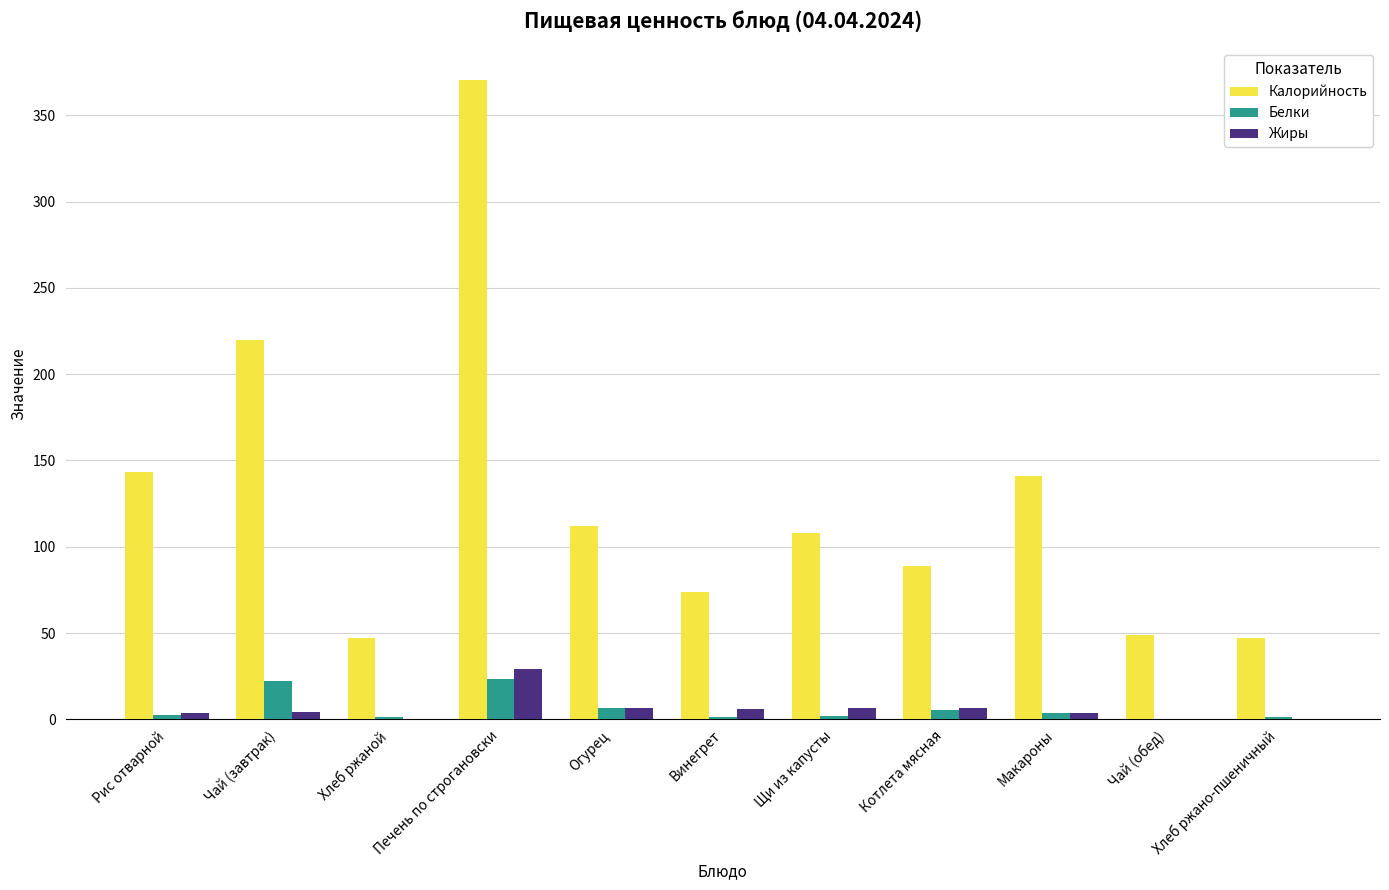

The value of Белки at Чай (завтрак) is 22.3. True or false?

True